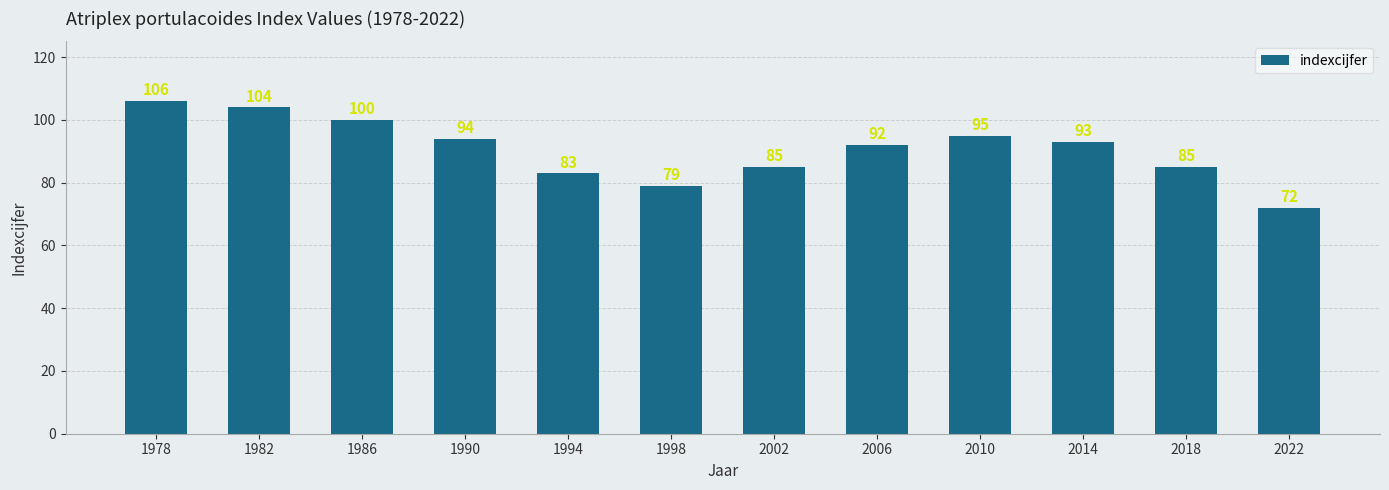

Reading left to right, list all the values displayed in this chart.

1978=106	1982=104	1986=100	1990=94	1994=83	1998=79	2002=85	2006=92	2010=95	2014=93	2018=85	2022=72